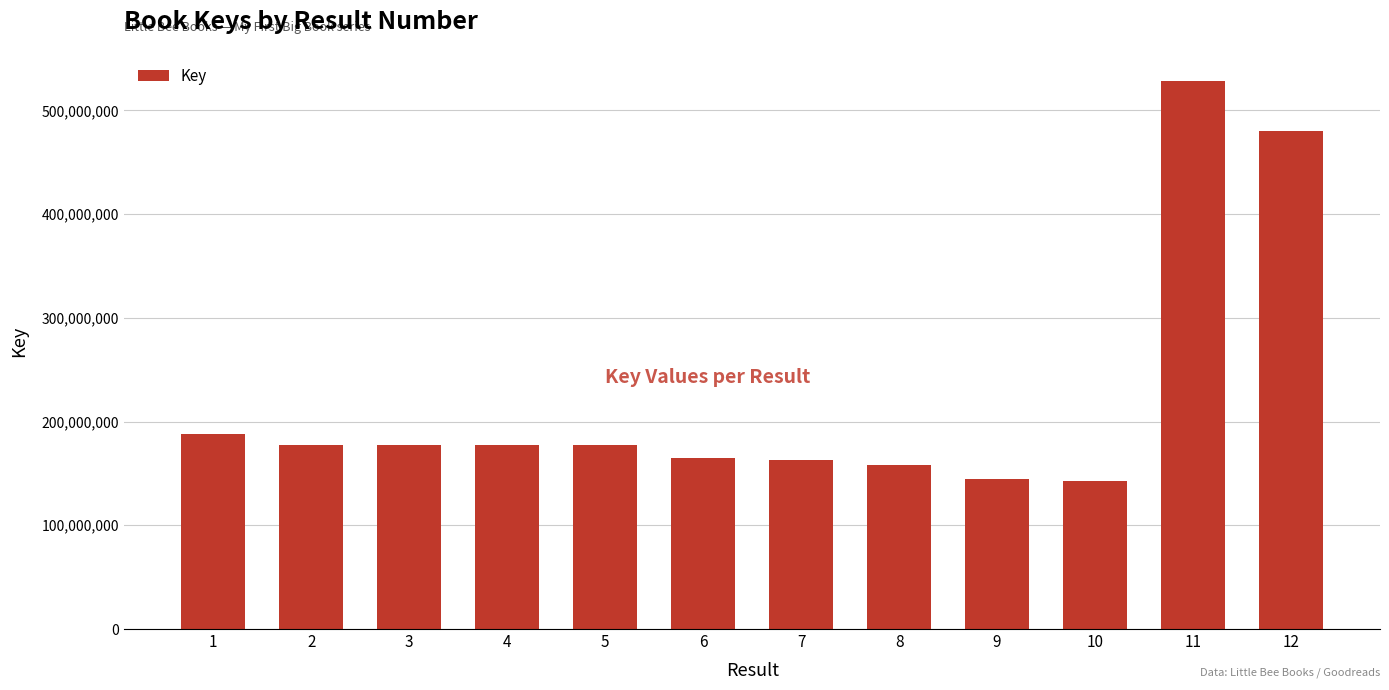

What is the value of the 2nd bar from the left?

177716498